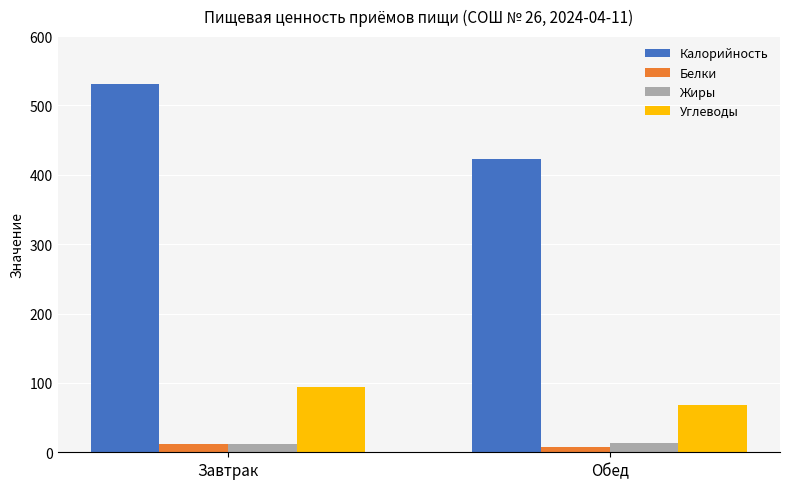

What is the sum of the Жиры values at Завтрак and Обед?

24.5